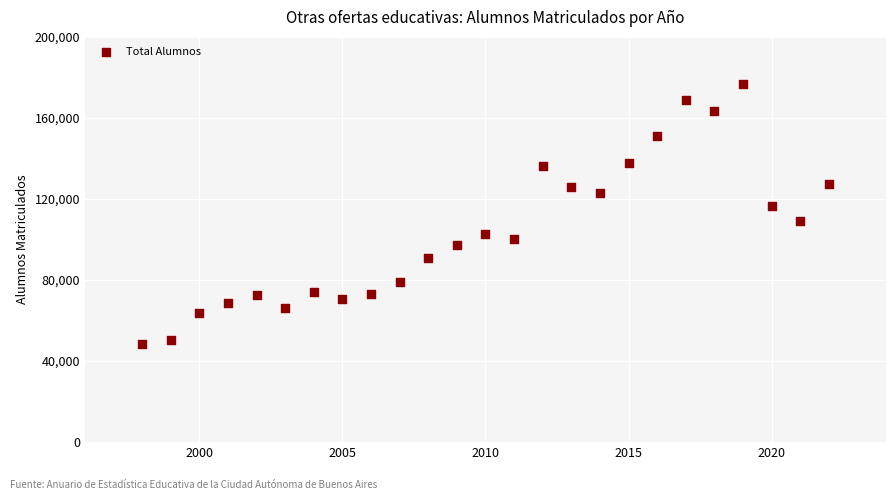

What is the range of Y values (max minus min)?

128373